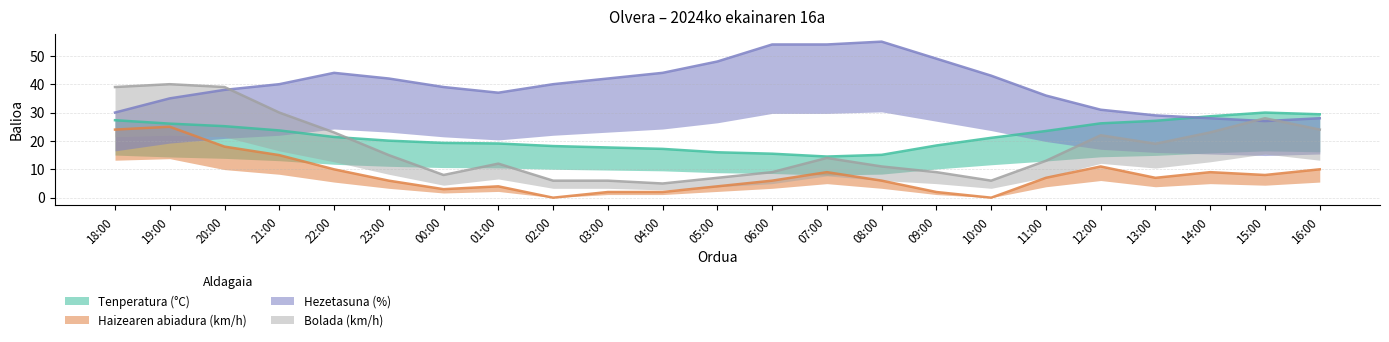

How many series are shown in this chart?

4